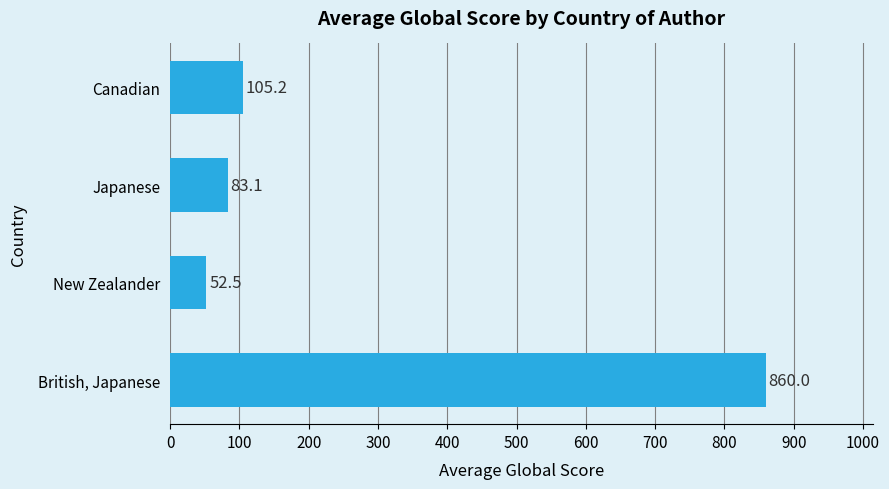

Reading bottom to top, transcribe all the data shown in this chart.

British, Japanese=860.0	New Zealander=52.5	Japanese=83.1	Canadian=105.2